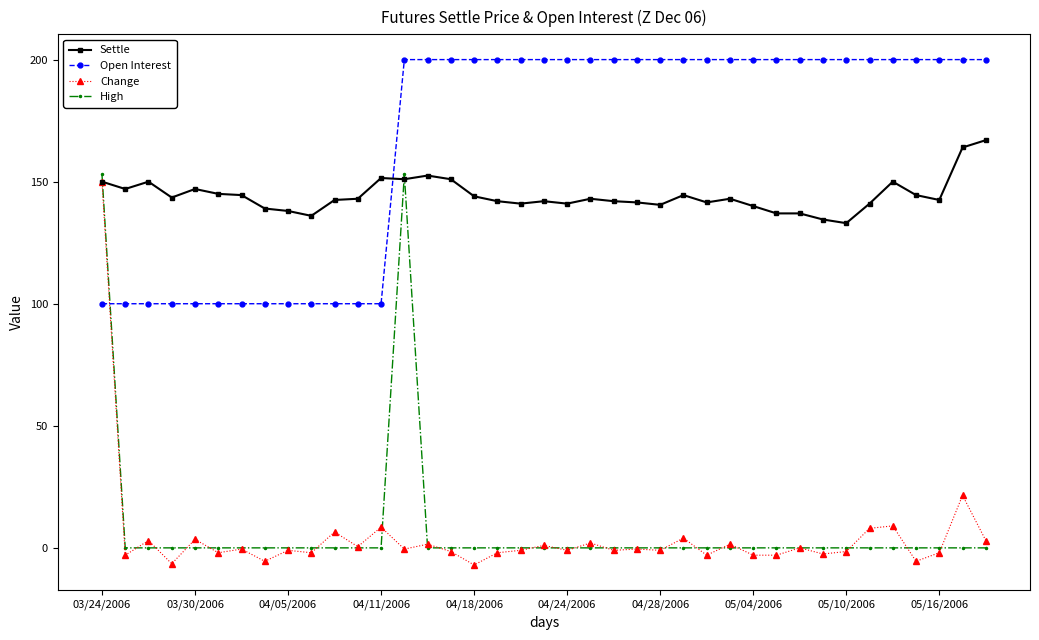

What is the highest value of the High series?

153.0